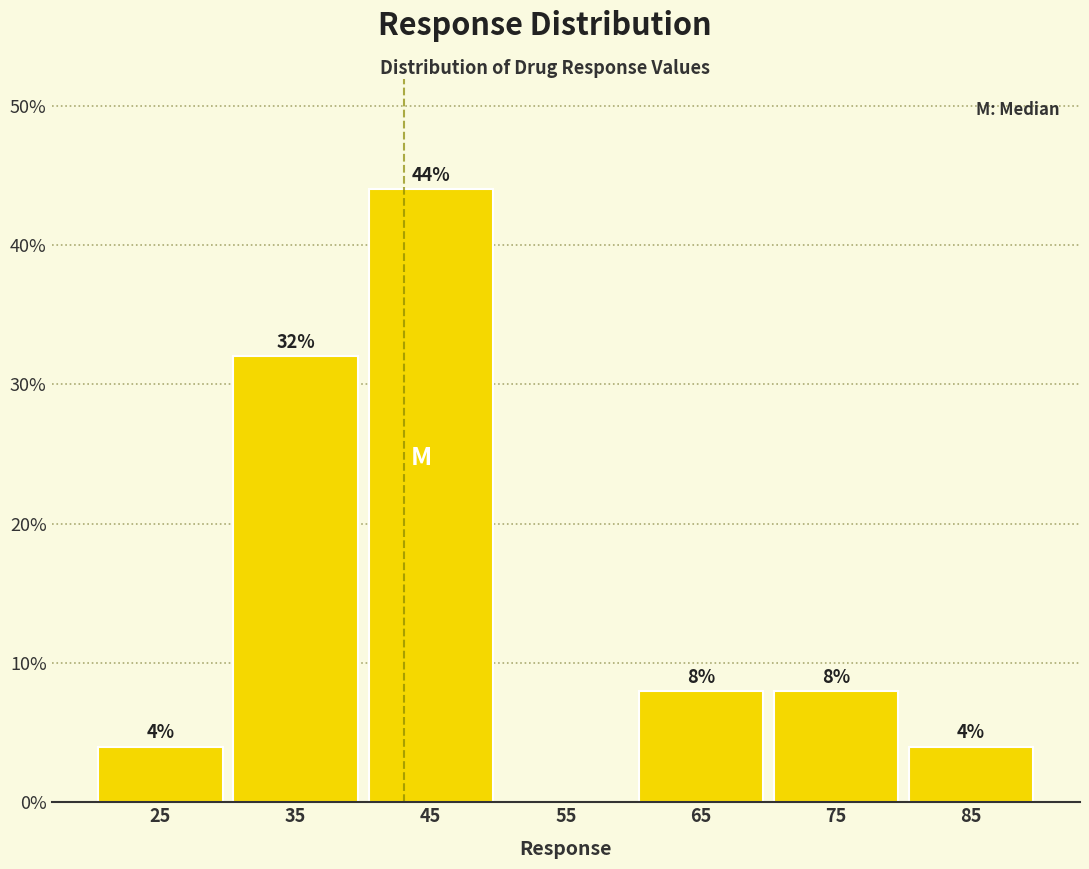

Over which range of the x-axis is the bar tallest?

40 to 50